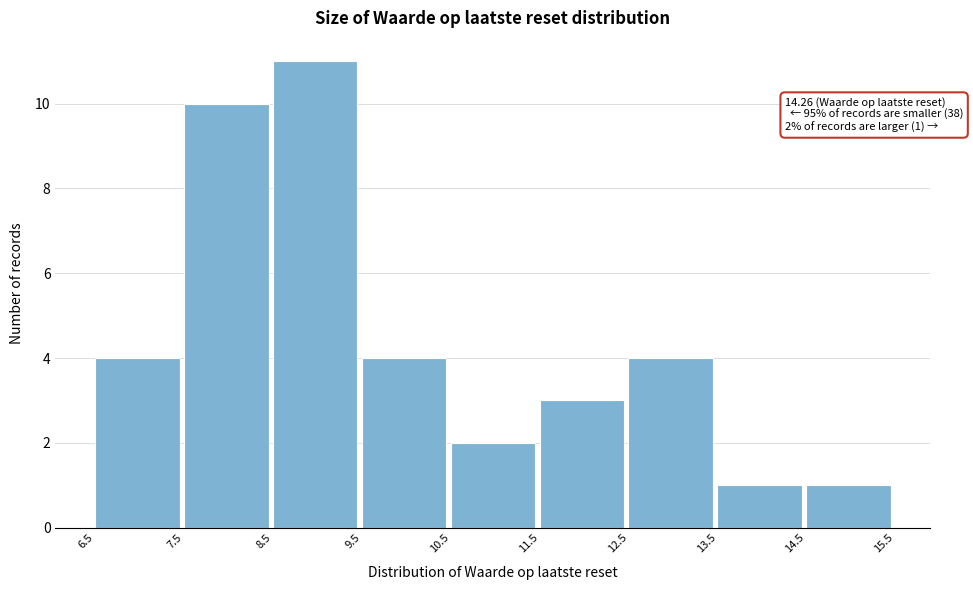

Which range on the x-axis has the tallest bar?

8.5 to 9.5